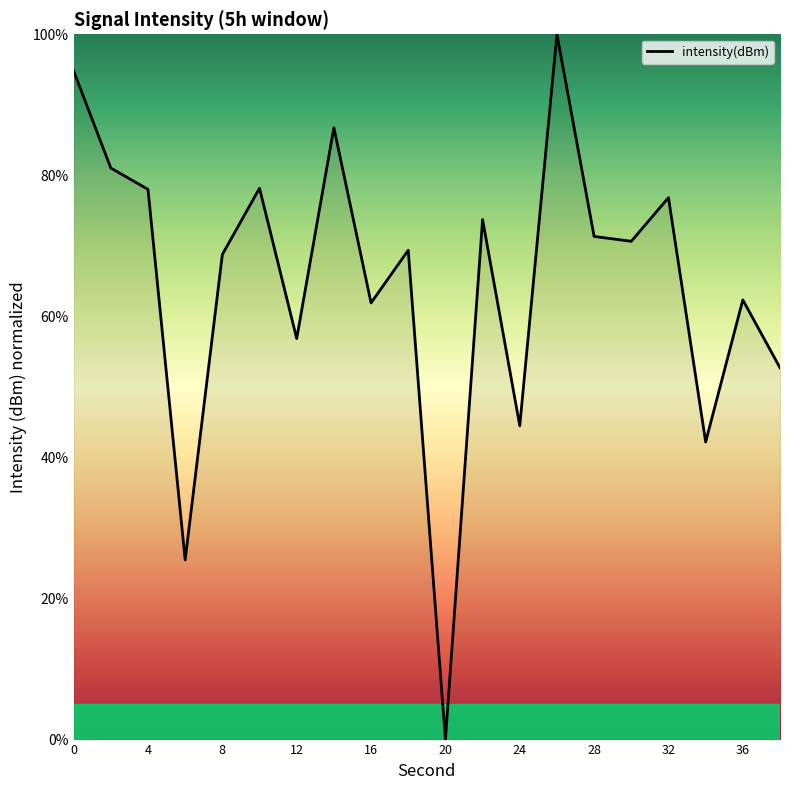

What is the maximum value shown in the chart?

100.0